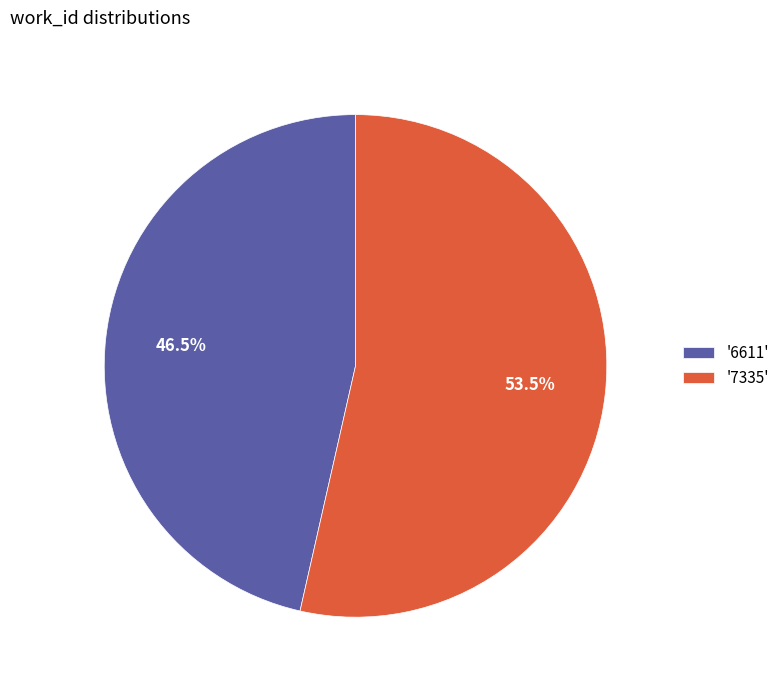

Which slice is the largest?

'7335'